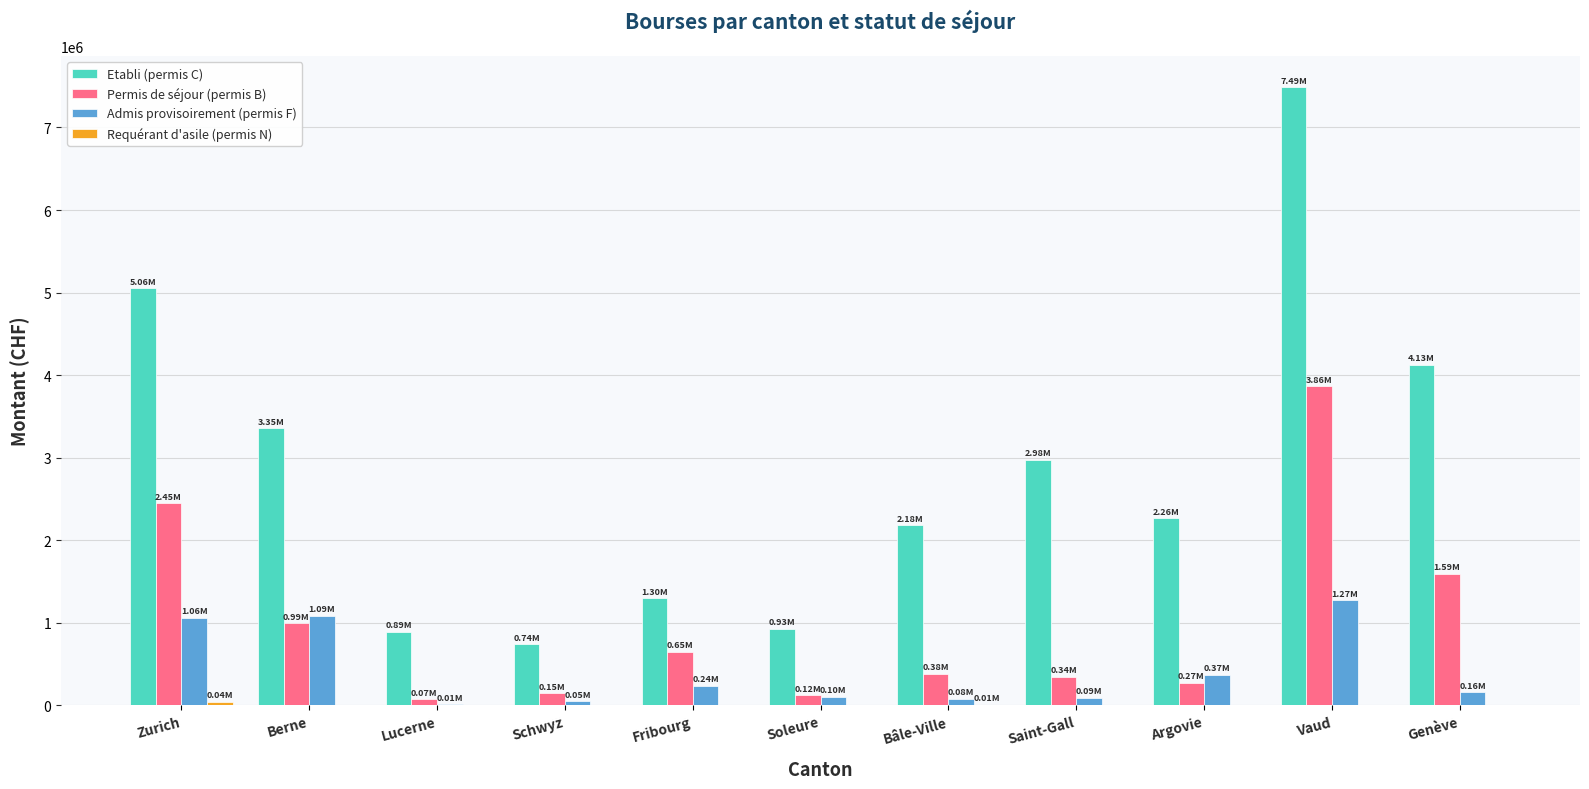

Between Schwyz and Vaud, which series saw the biggest shift?

Etabli (permis C)